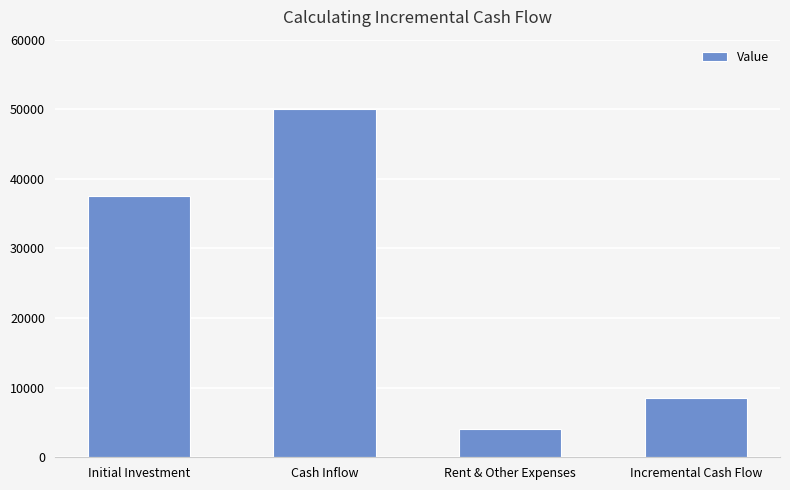

What is the label of the 4th bar from the left?

Incremental Cash Flow